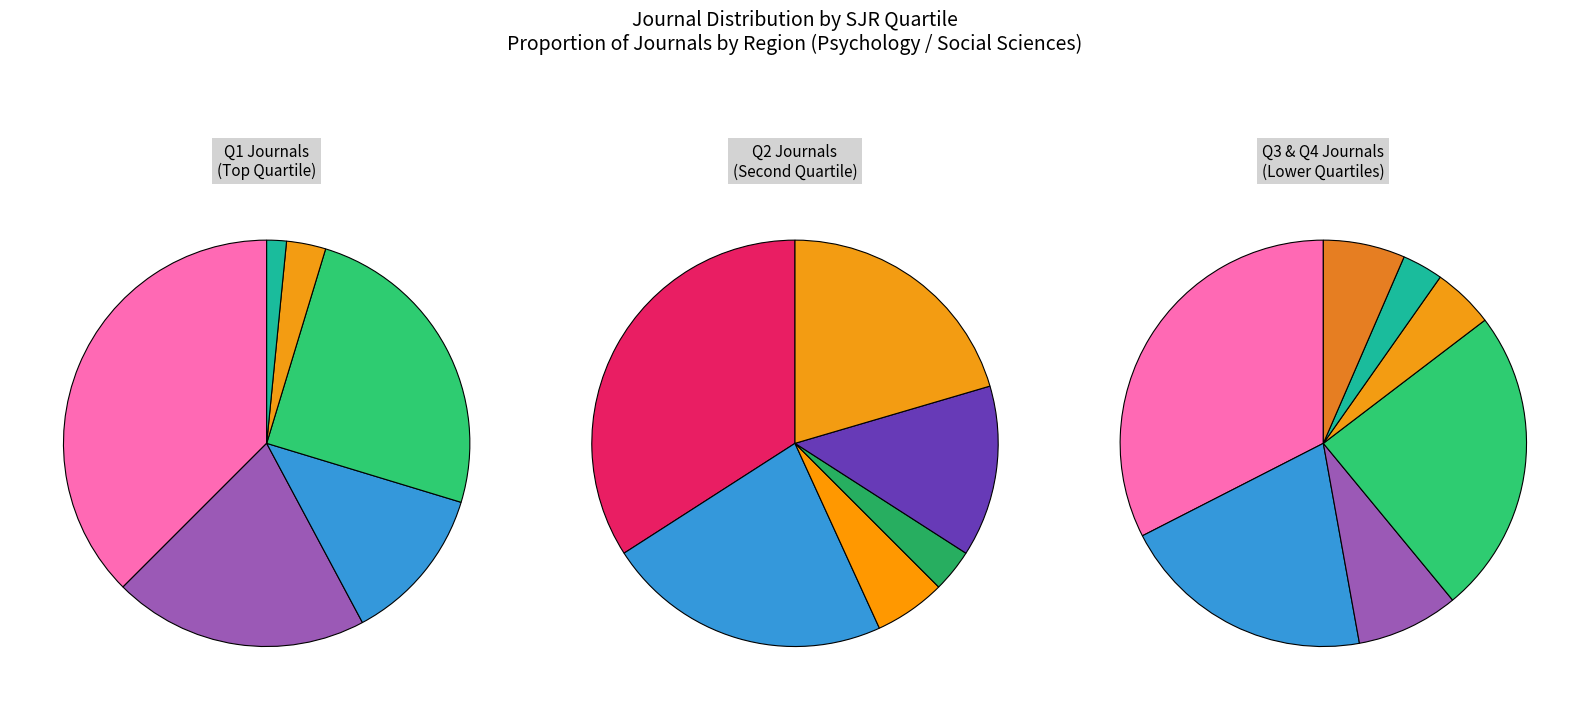

What percentage is NOT represented by Q1?

82.4%